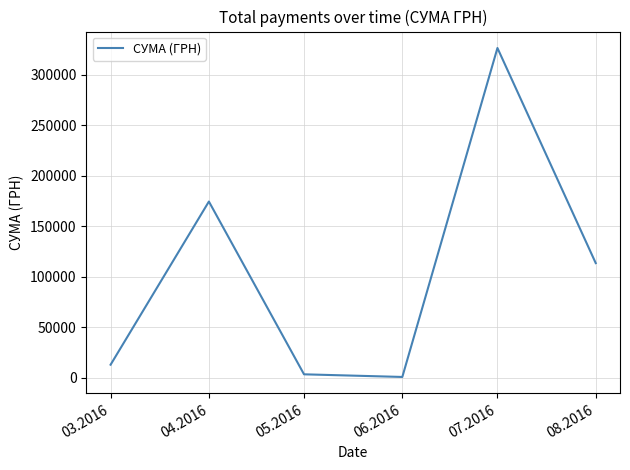

True or false: the data has more than 0 interior local peaks.

True